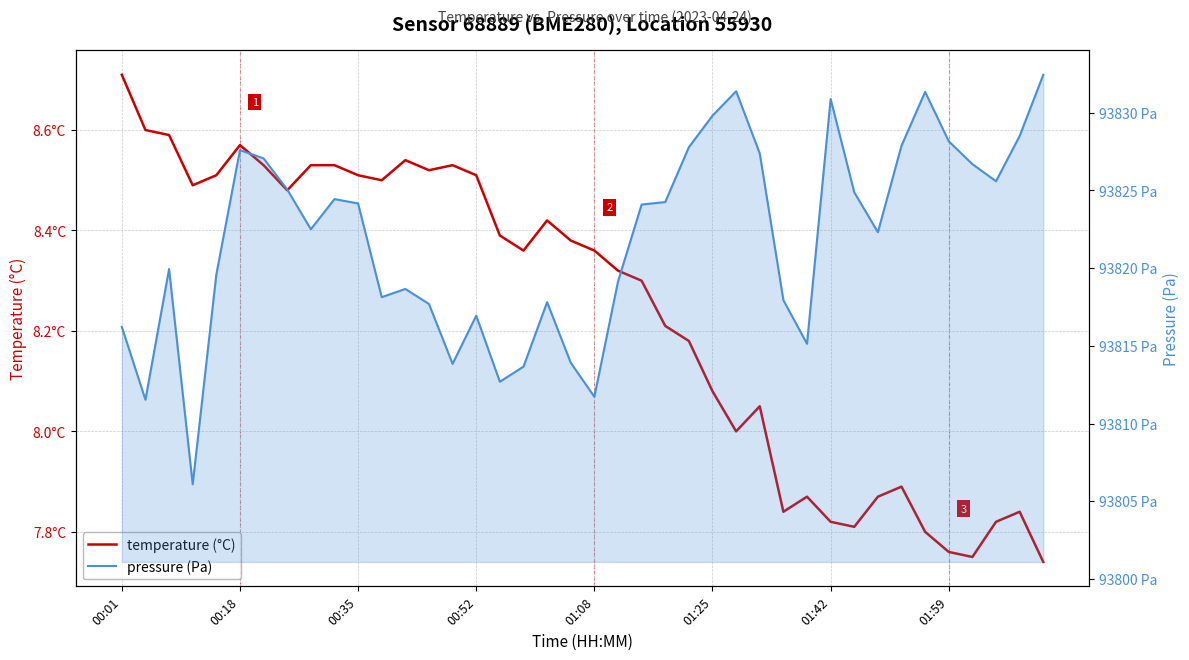

Does the chart have visible grid lines?

Yes